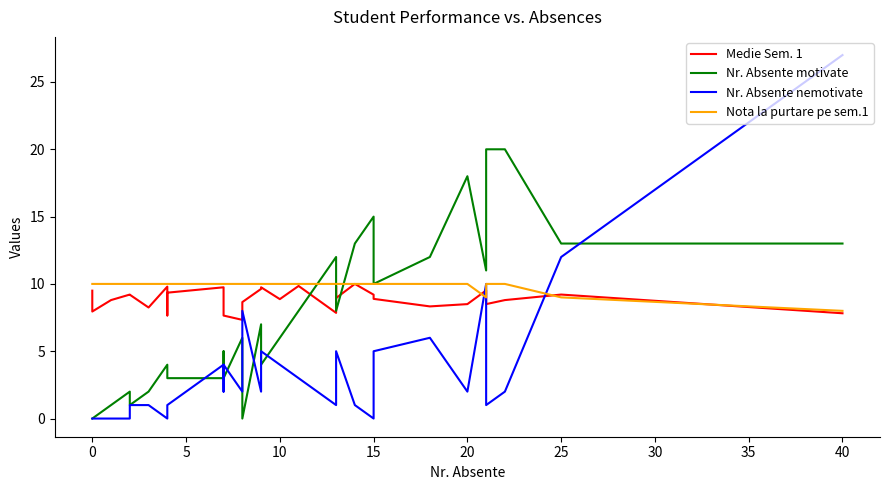

What are all the series names shown in the legend?

Medie Sem. 1, Nr. Absente motivate, Nr. Absente nemotivate, Nota la purtare pe sem.1